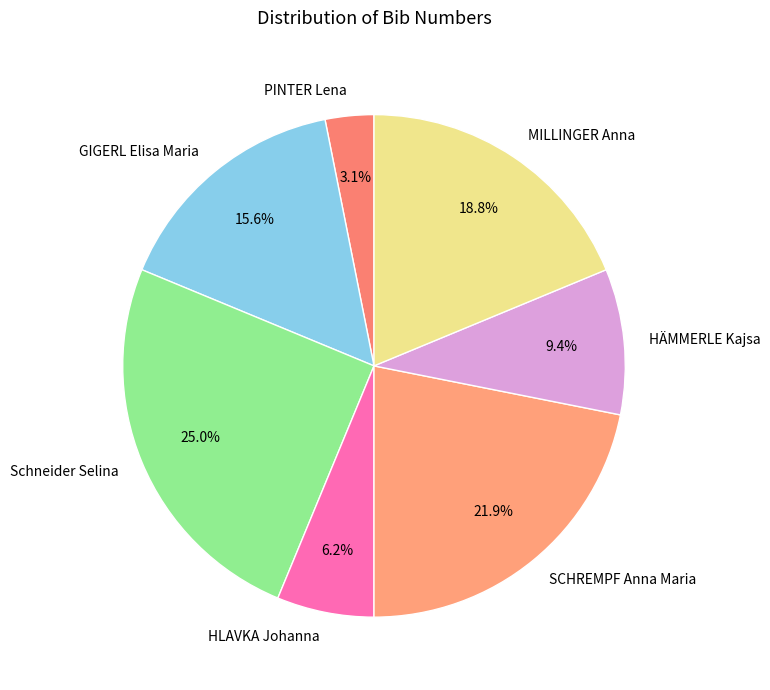

Is GIGERL Elisa Maria the majority of the pie?

No